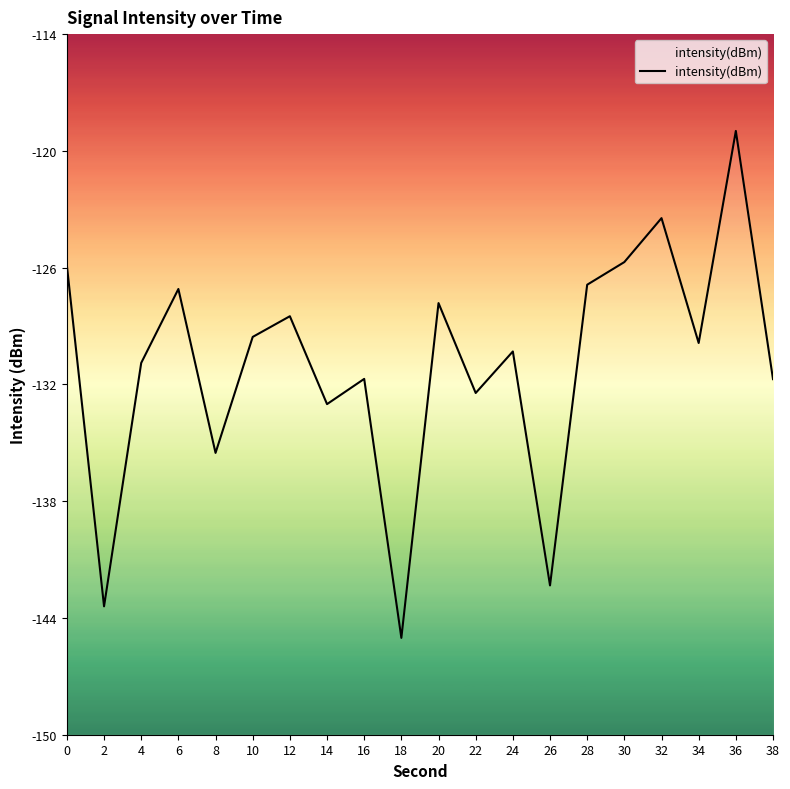

What is the difference between the maximum and minimum values?

26.2